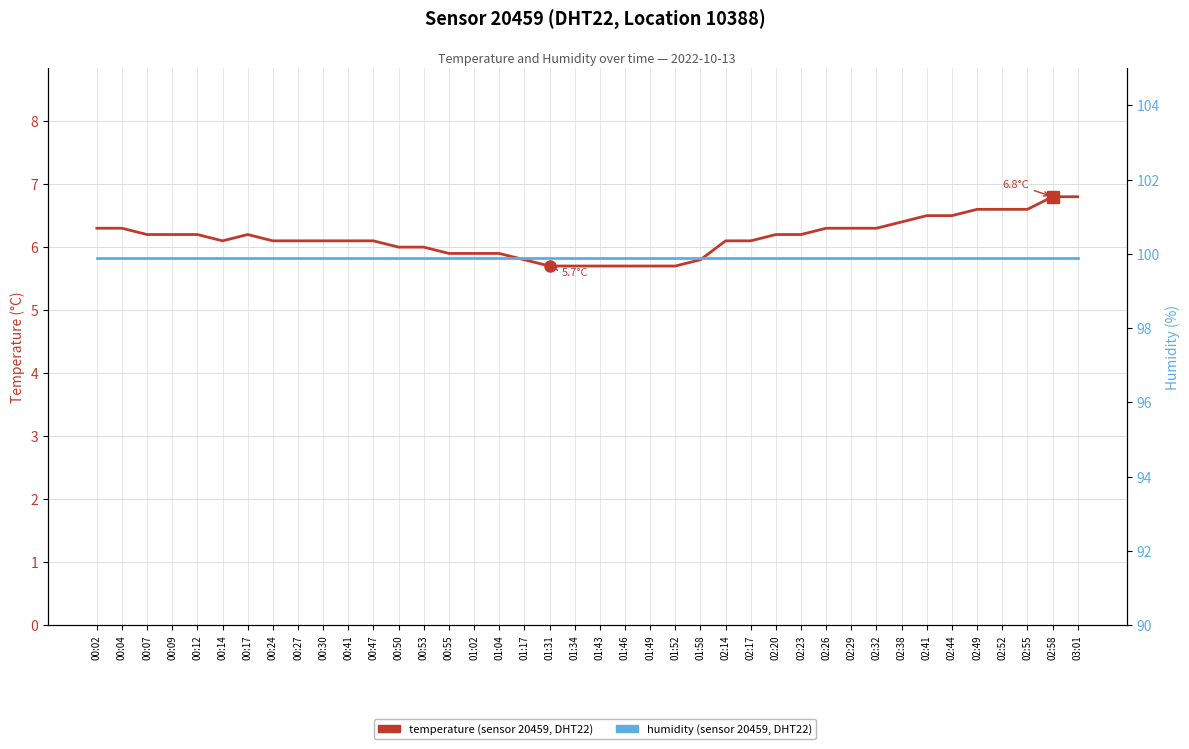

List the series in order of their peak value, lowest first.

temperature, humidity